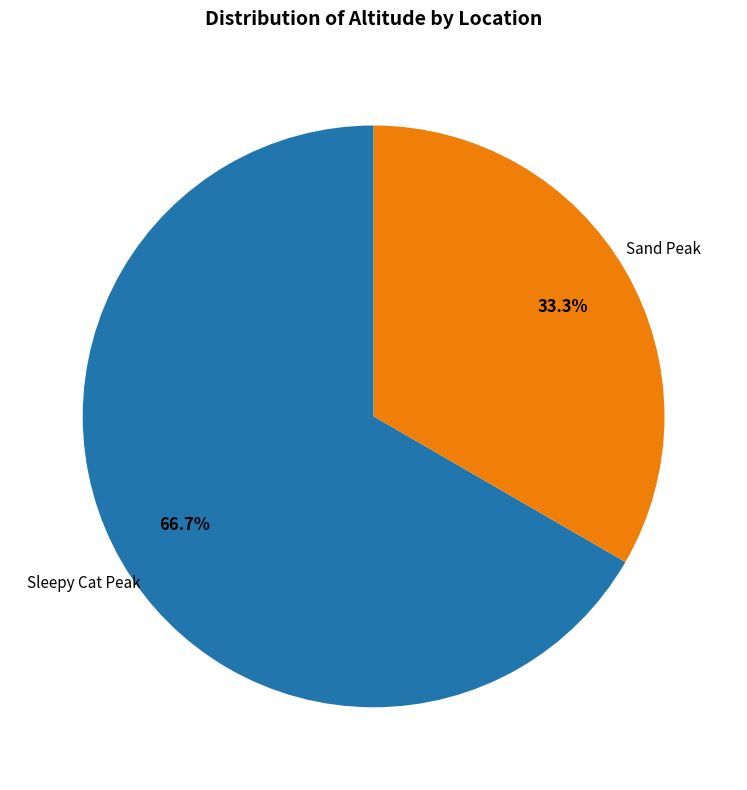

Is there any slice that represents more than half of the pie?

Yes